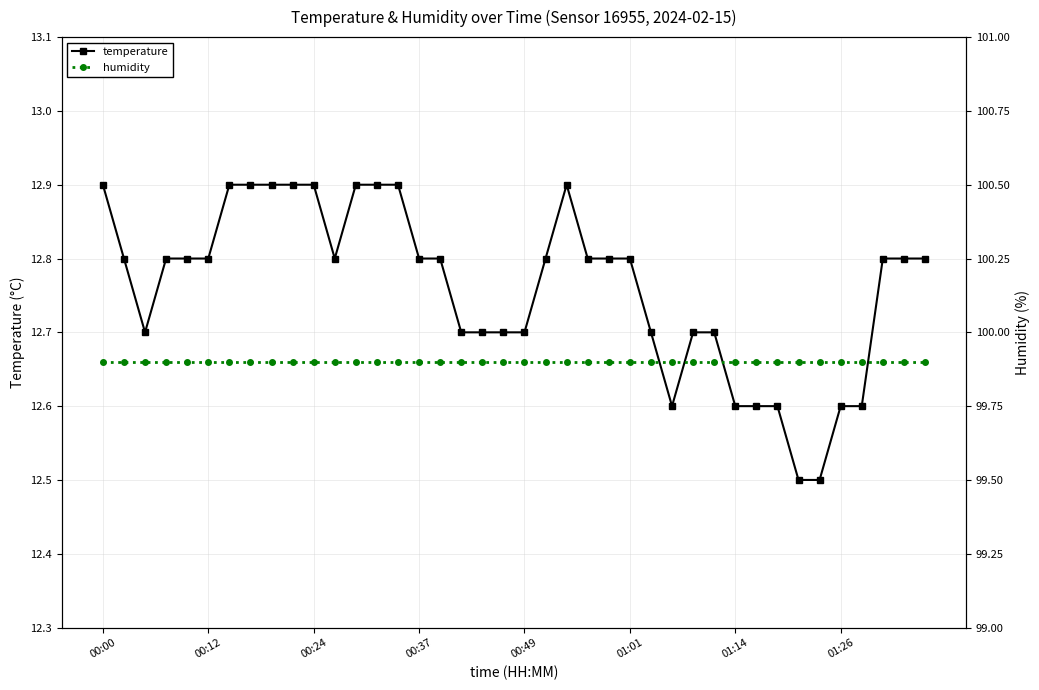

The value of humidity at 36 is 146.0. True or false?

False